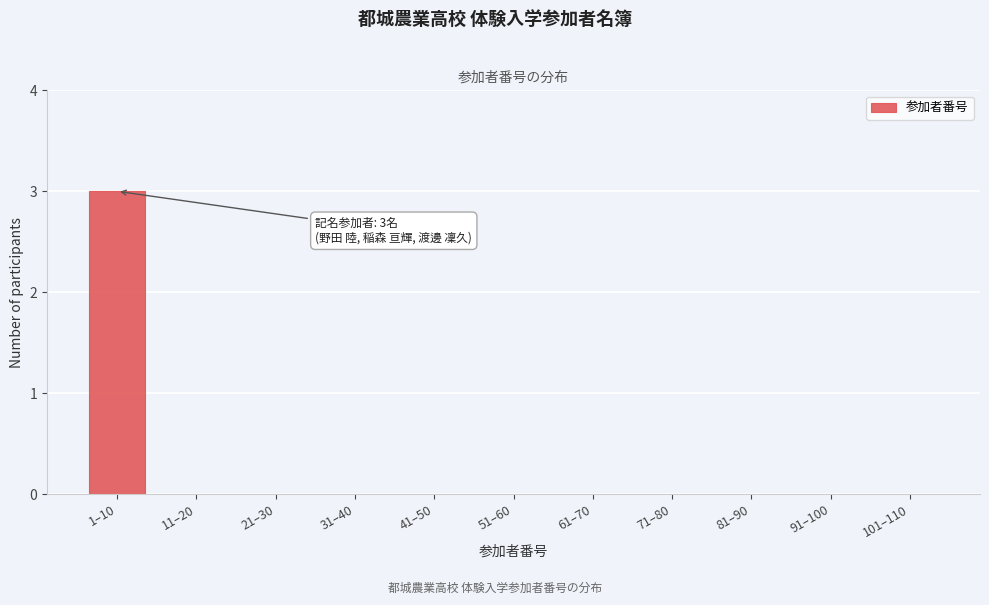

Reading left to right, transcribe all the data shown in this chart.

1–10=3	11–20=0	21–30=0	31–40=0	41–50=0	51–60=0	61–70=0	71–80=0	81–90=0	91–100=0	101–110=0